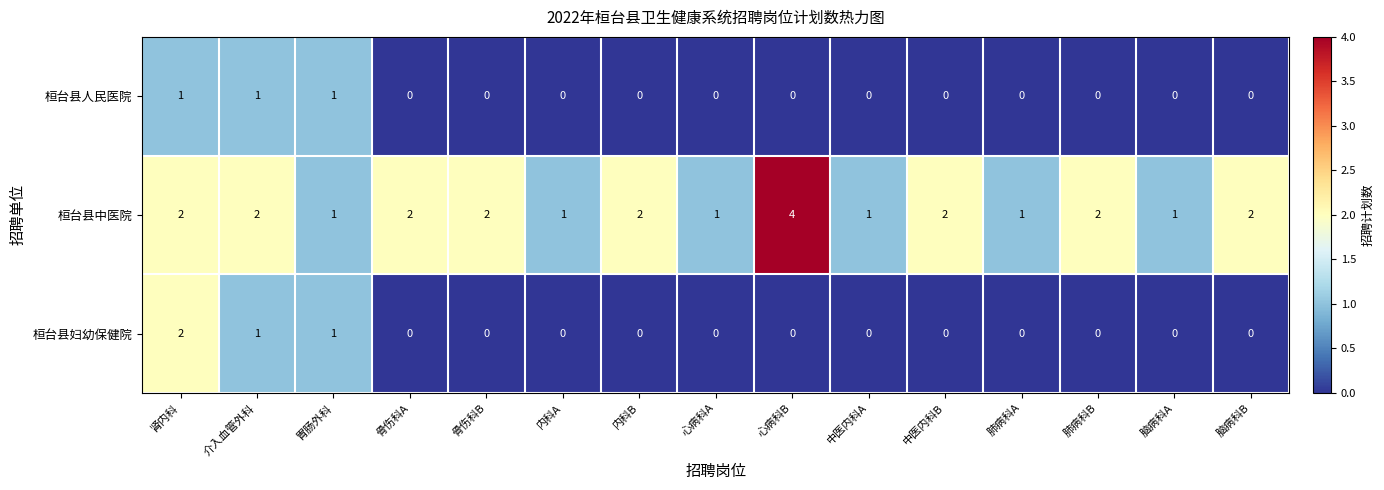

At which category is the sum across all series the highest?

肾内科